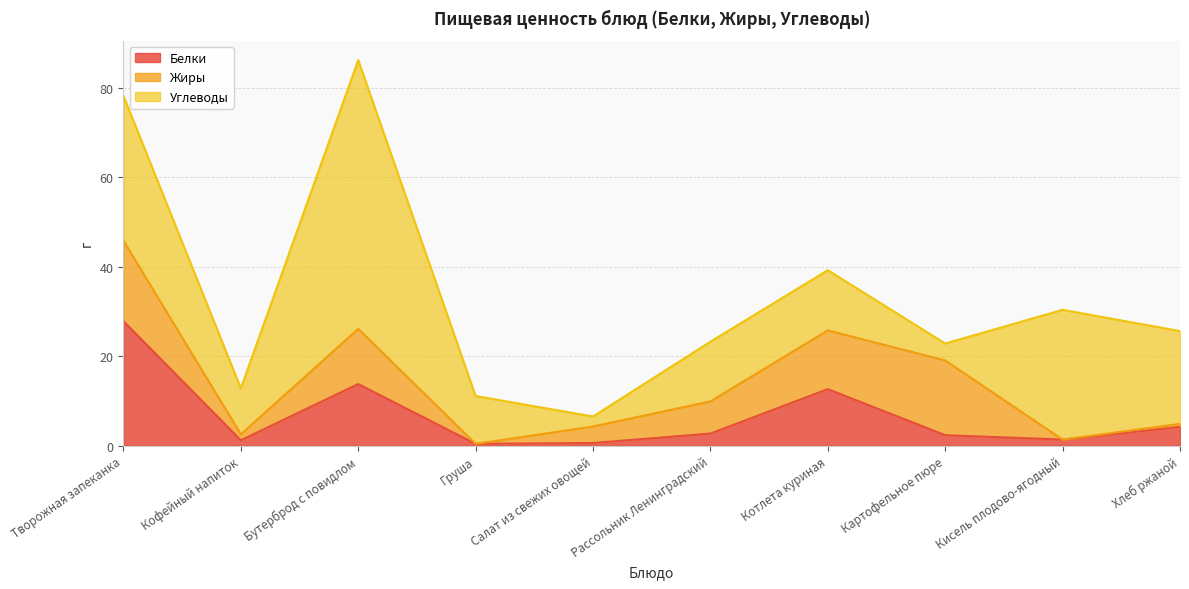

How many lines are shown in the chart?

3